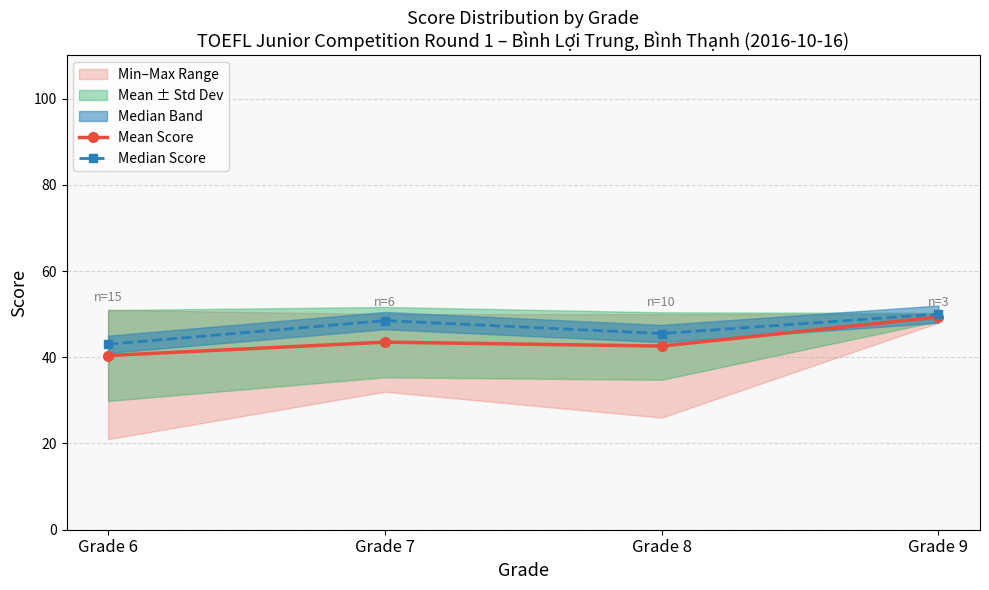

Reading left to right, transcribe all the data shown in this chart.

Mean Score: 40.4	43.5	42.6	49.3
Median Score: 43.0	48.5	45.5	50.0